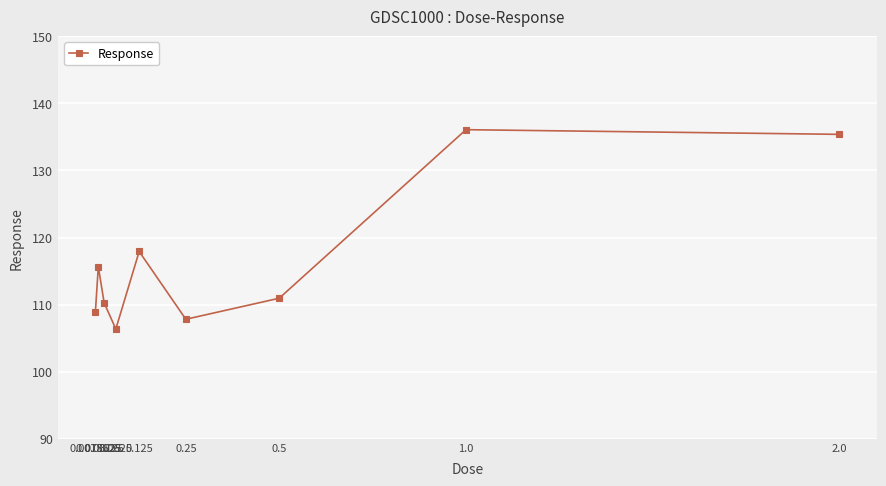

What is the difference between the maximum and minimum values?

29.7